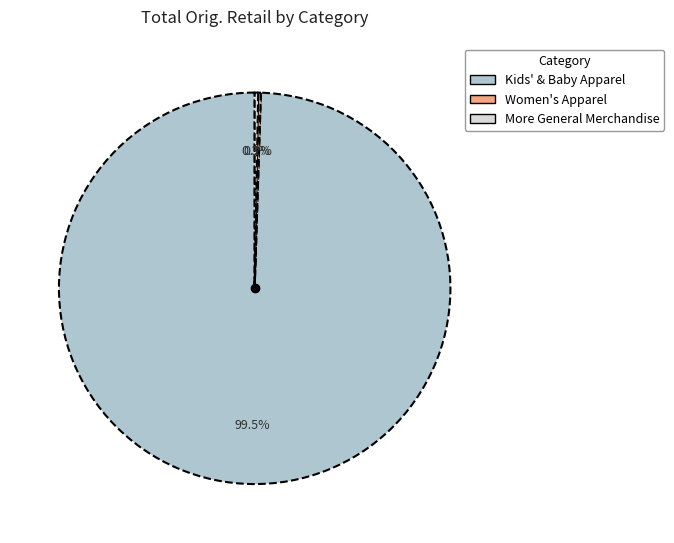

Does any single category account for the majority?

Yes